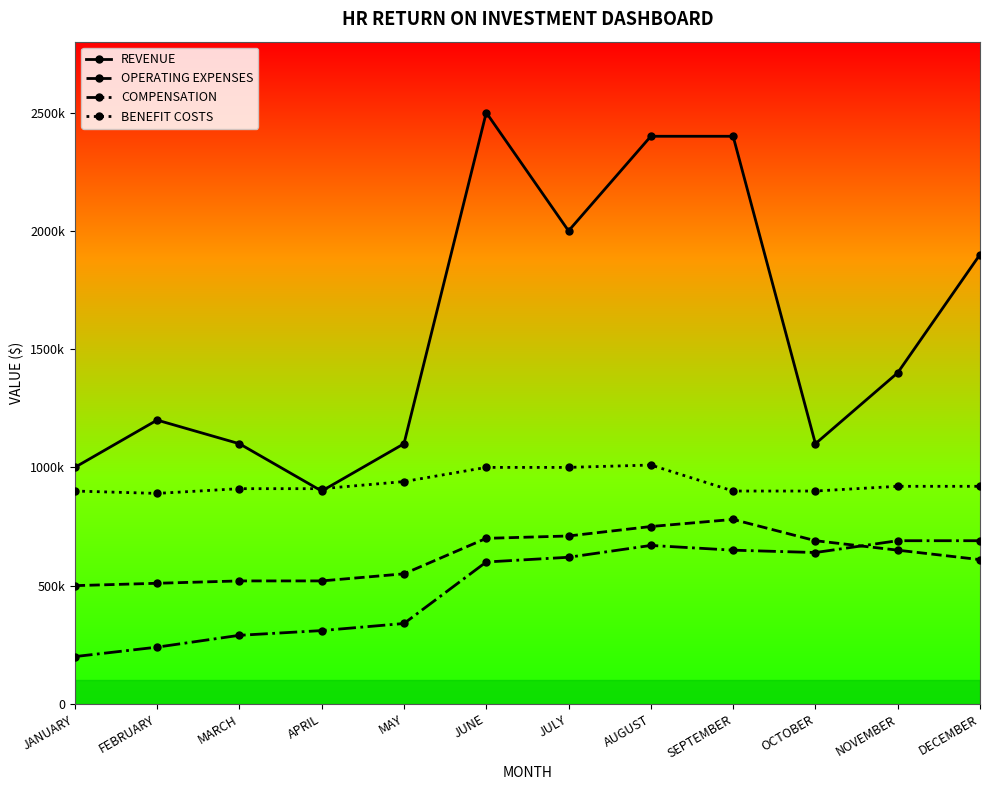

What are all the series names shown in the legend?

REVENUE, OPERATING EXPENSES, COMPENSATION, BENEFIT COSTS